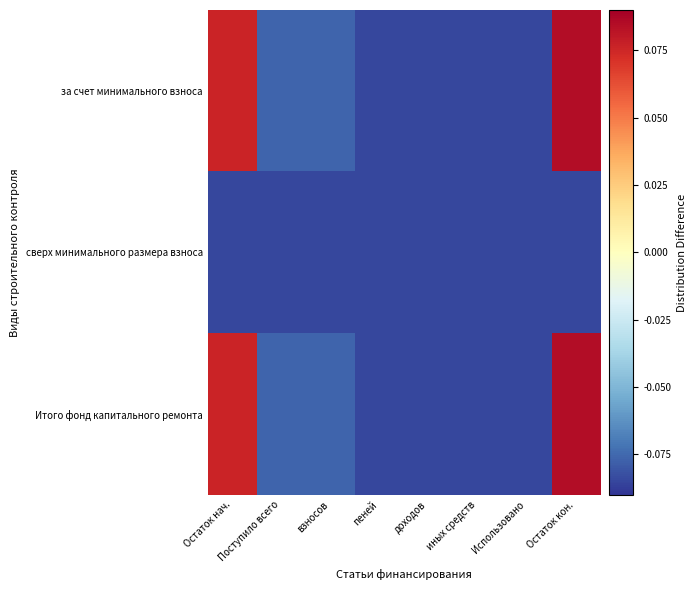

Which series has the largest total across all categories?

за счет минимального взноса